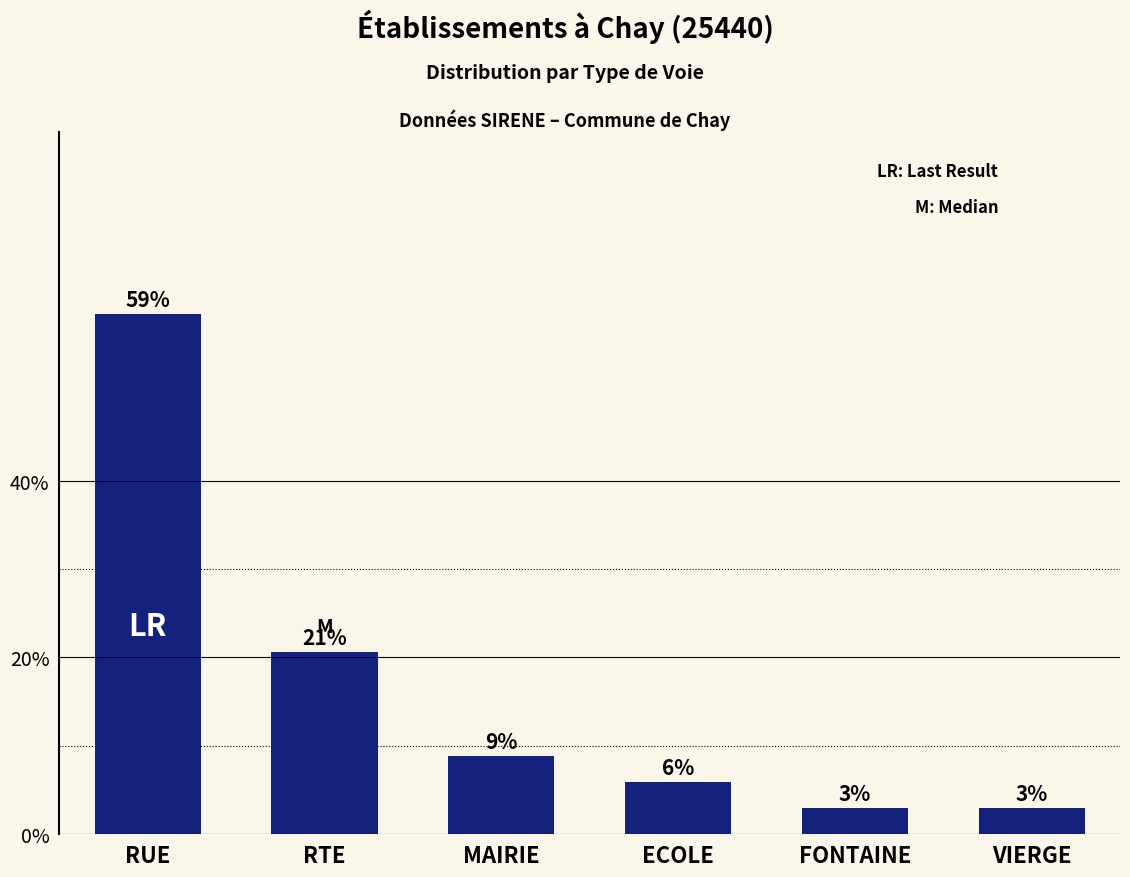

Rank the categories by value from lowest to highest.

FONTAINE, VIERGE, ECOLE, MAIRIE, RTE, RUE